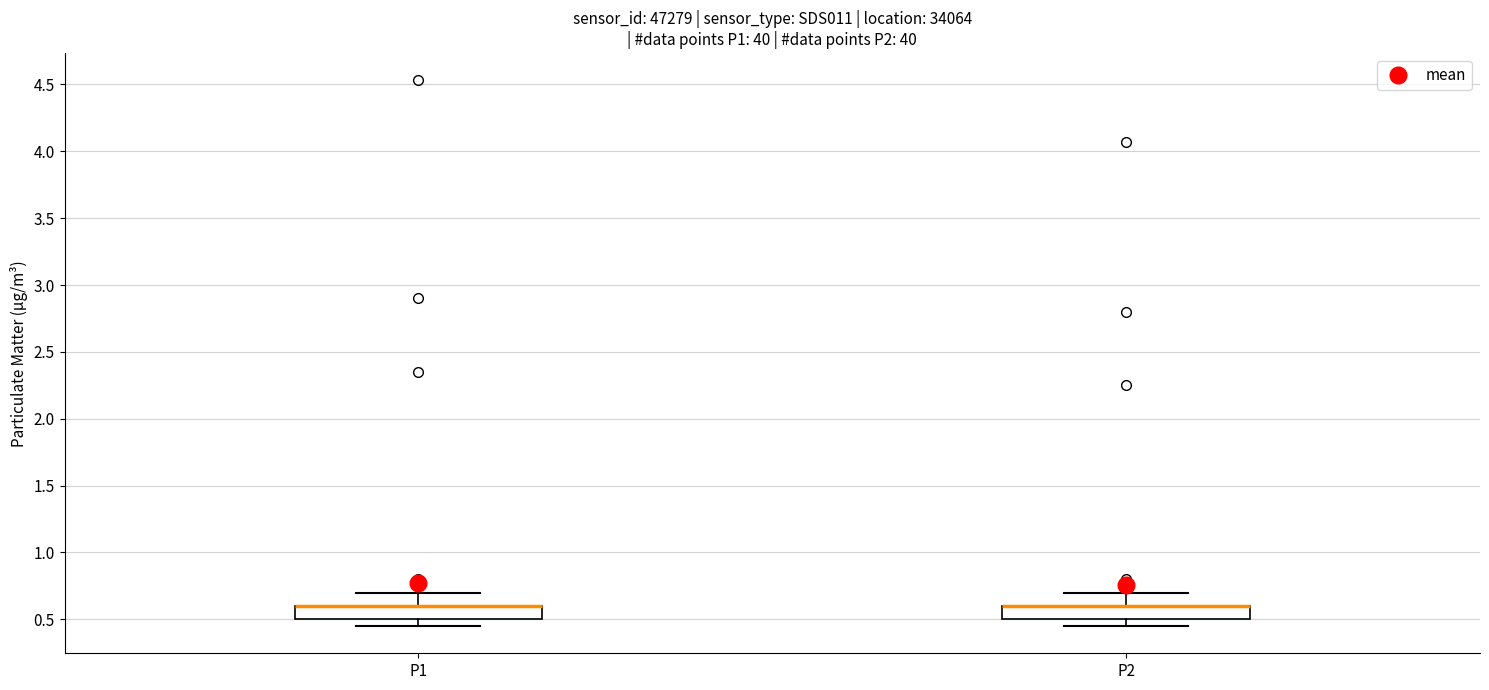

Reading left to right, read every box against the y-axis: the position of its median line, the range the box covers, and the ends of its whiskers. The values are not printed on the chart, so give them approximately, as read against the axis.

P1: median 0.60 (drawn on the box's upper edge), box 0.50 to 0.60, whiskers 0.45 to 0.70
P2: median 0.60 (drawn on the box's upper edge), box 0.50 to 0.60, whiskers 0.45 to 0.70